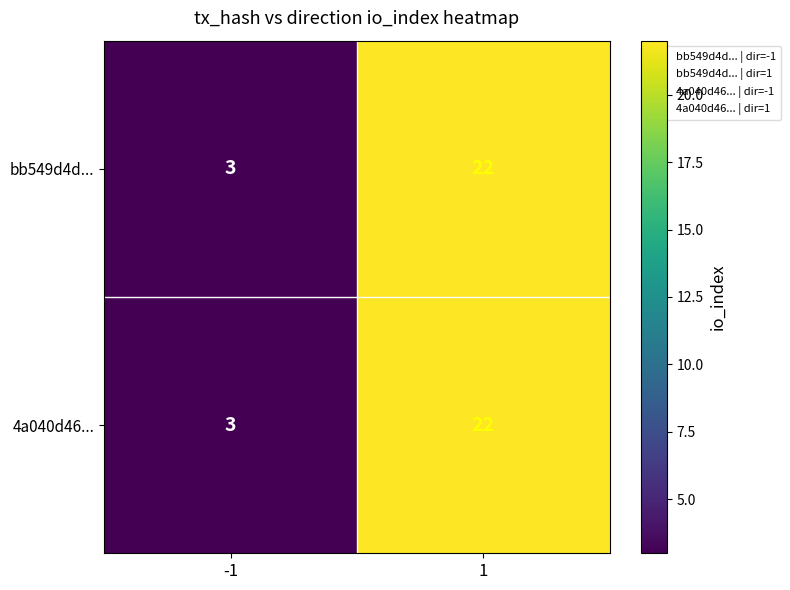

At how many categories does at least one series exceed 10?

1